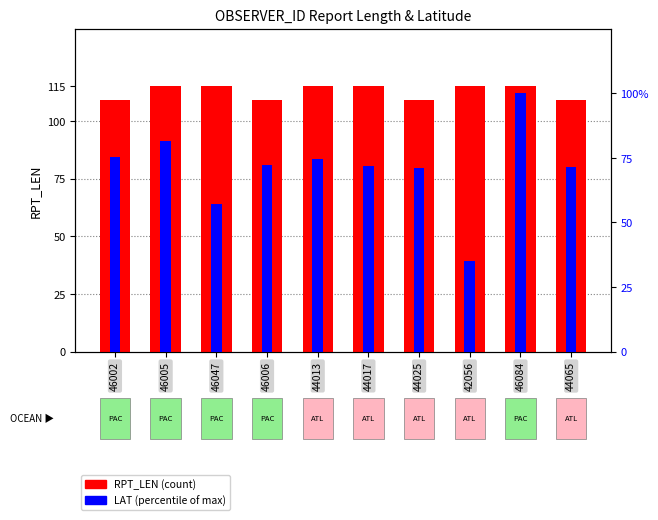

What is the difference between the highest and lowest values at 46006?

36.9